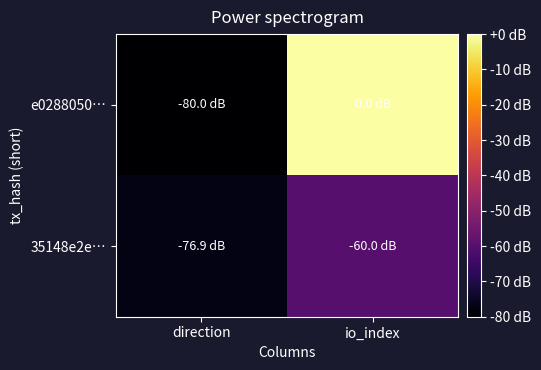

Reading right to left, what are all the values shown in this chart?

e0288050…: io_index=0.0	direction=-80.0
35148e2e…: io_index=-60.0	direction=-76.9